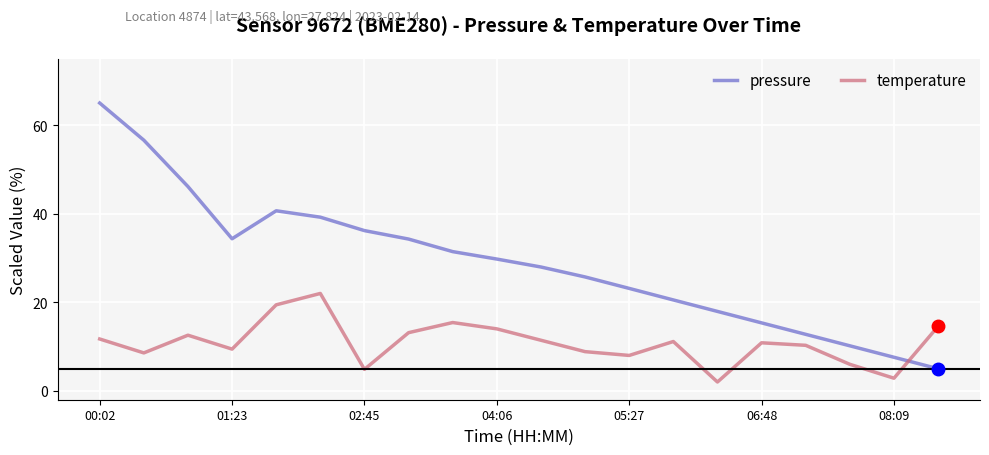

Which series has the widest spread of values?

pressure